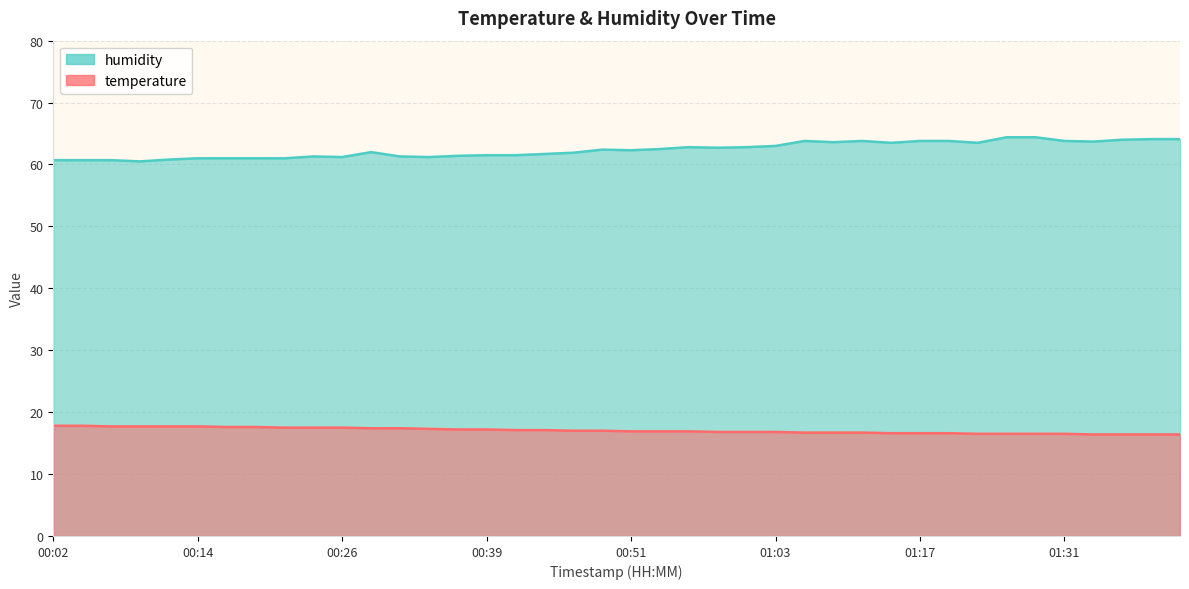

Read the temperature value at 00:02.

17.8